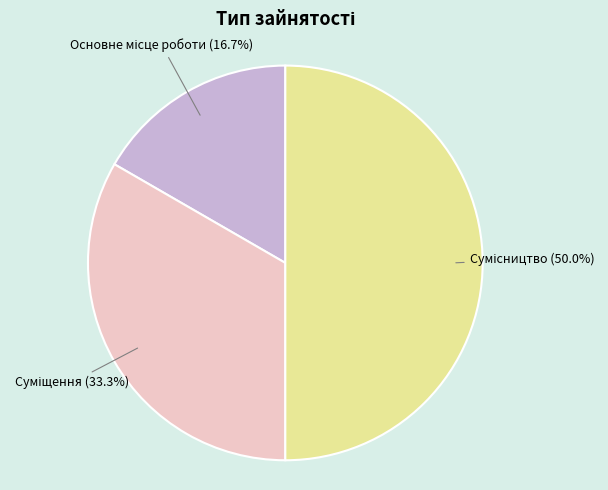

What is the smallest slice in the pie chart?

Основне місце роботи